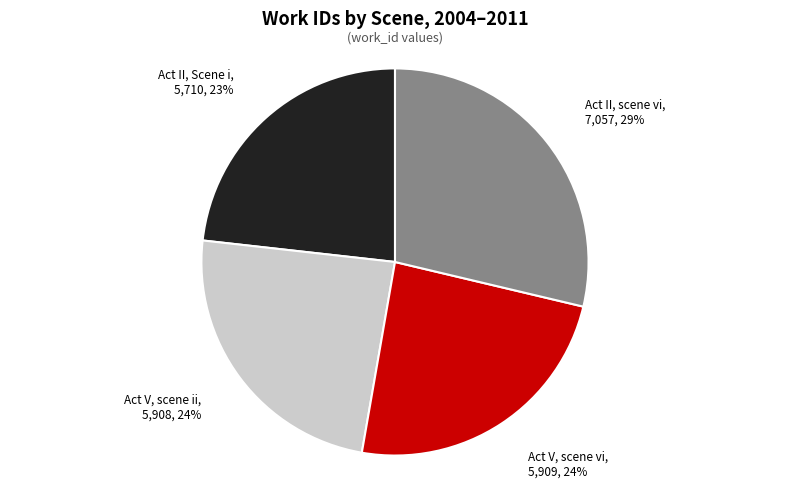

Is there any slice that represents more than half of the pie?

No